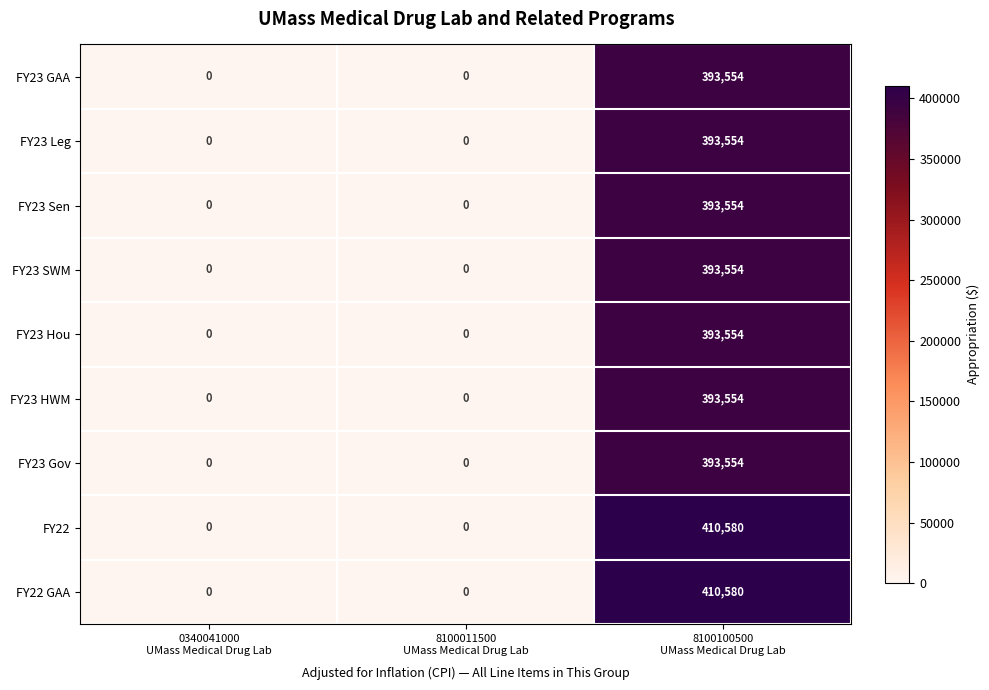

What is the sum of all FY23 Gov values?

393554